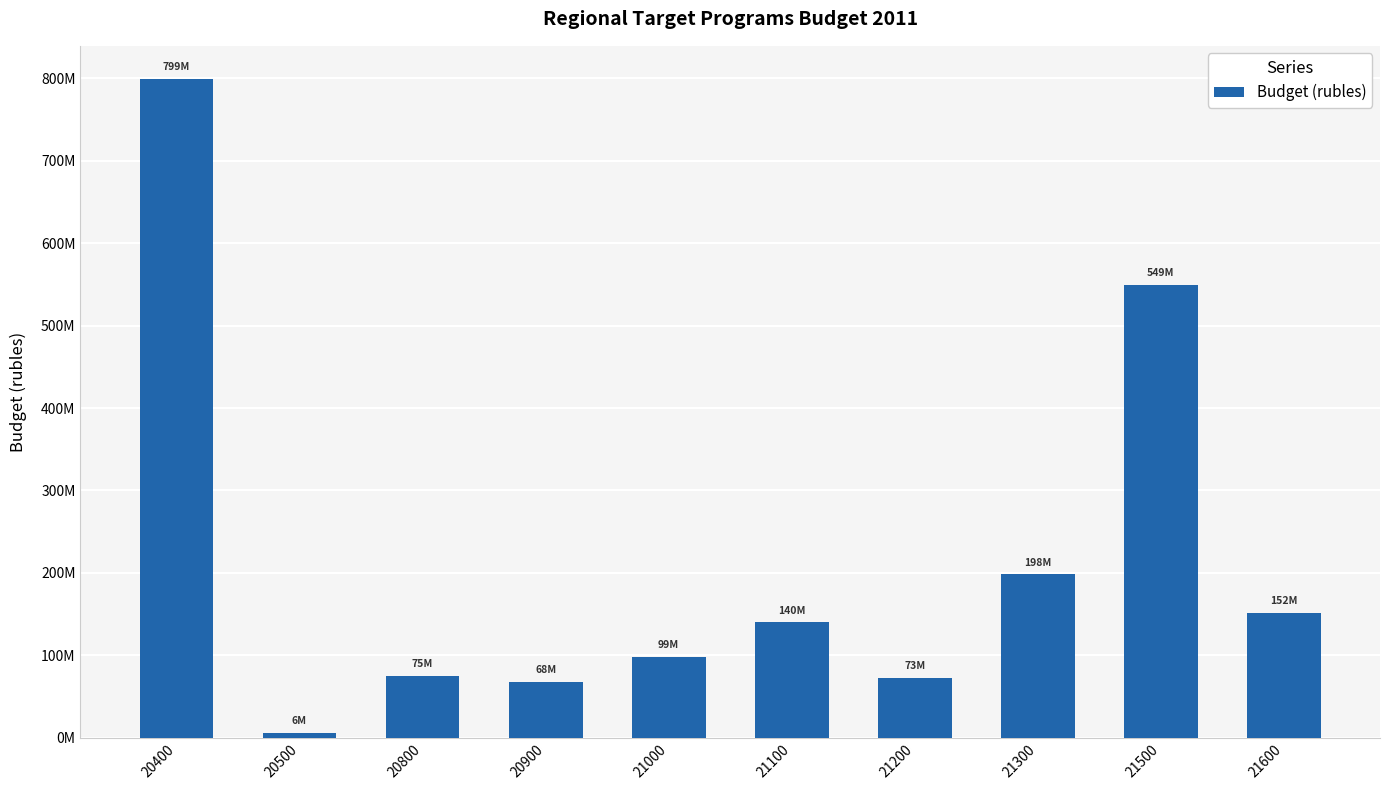

List the labels in order of value, largest first.

20400, 21500, 21300, 21600, 21100, 21000, 20800, 21200, 20900, 20500